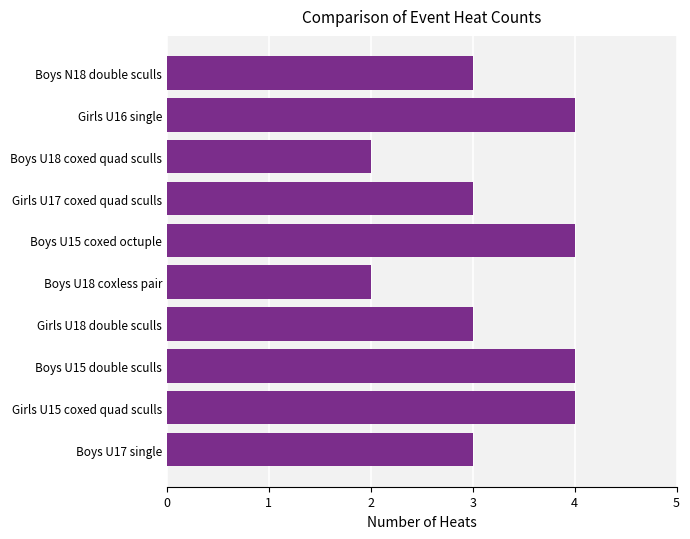

What is the change in value from Girls U18 double sculls to Boys U15 coxed octuple?

+1